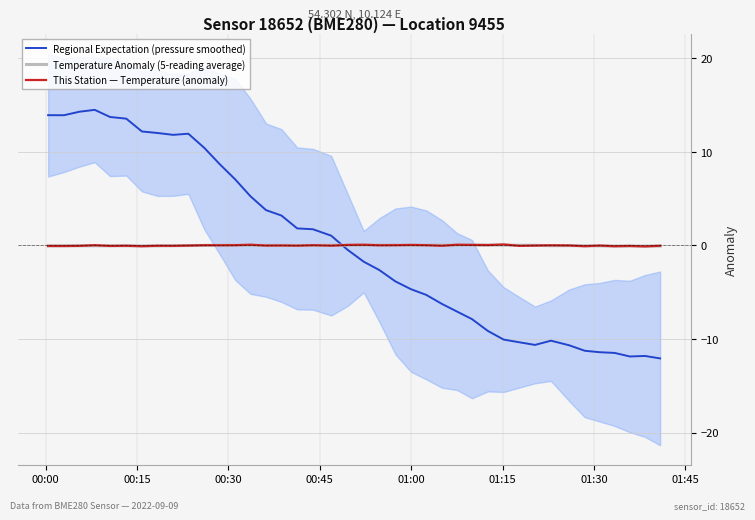

Which series has the largest range (max minus min)?

Regional Expectation (pressure smoothed)